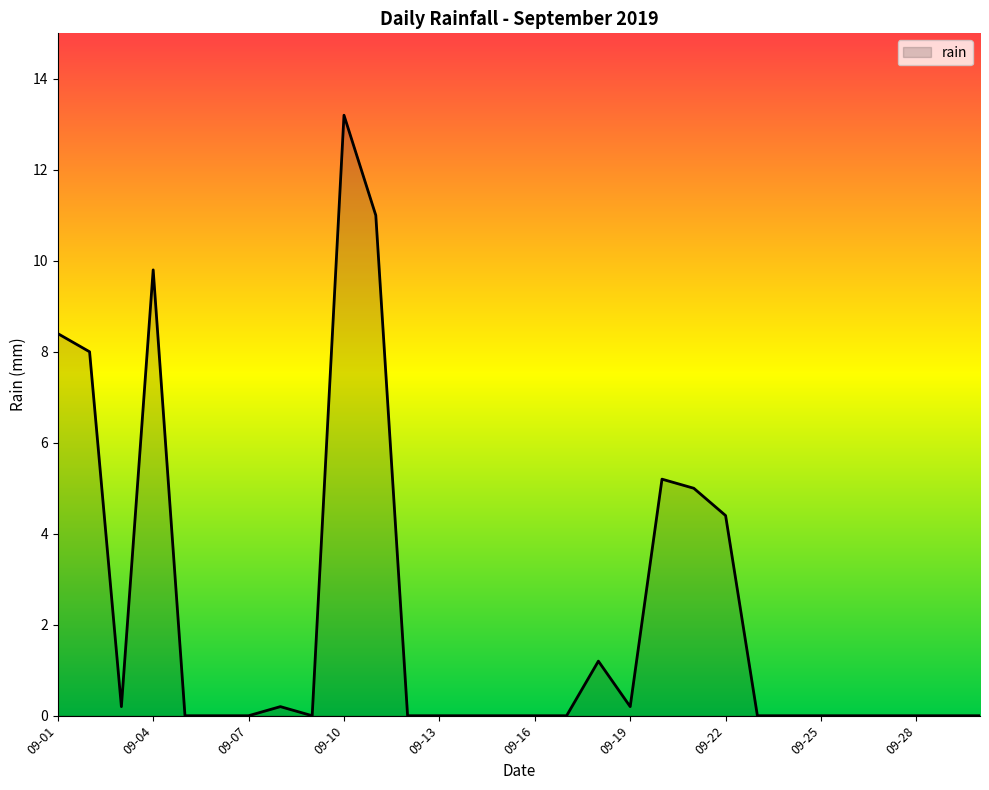

What is the difference between the maximum and minimum values?

13.2